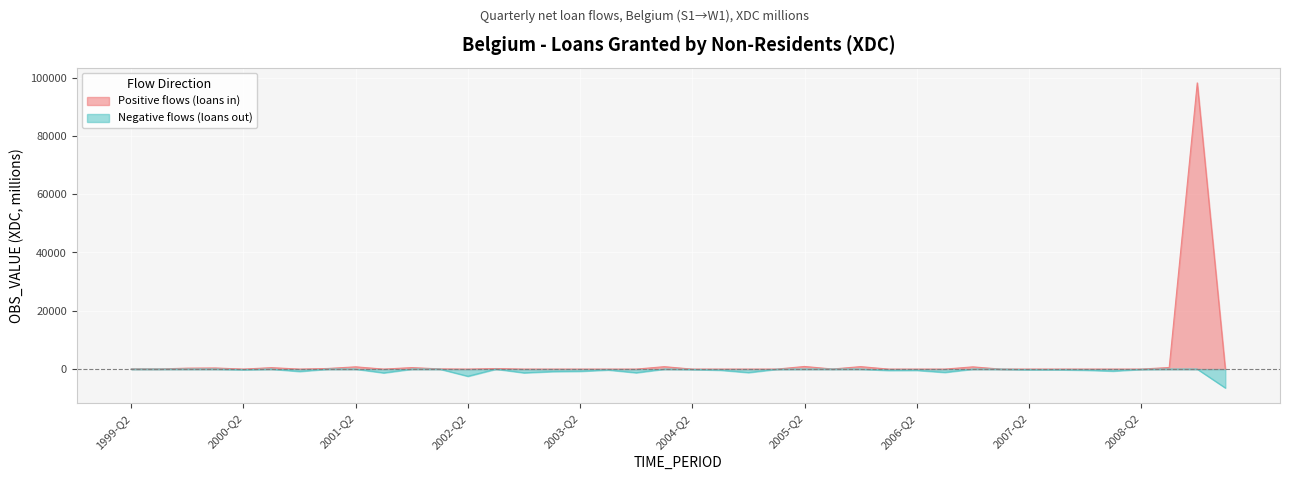

How many lines are shown in the chart?

1